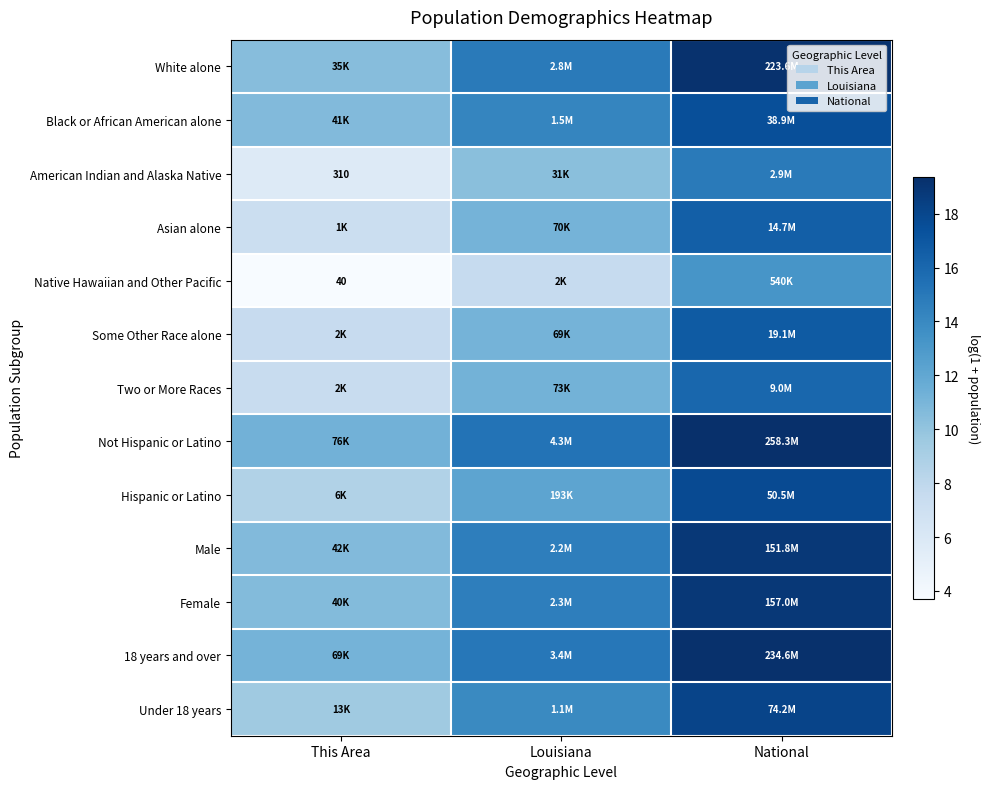

At National, list the series in order from largest to smallest.

Not Hispanic or Latino, 18 years and over, White alone, Female, Male, Under 18 years, Hispanic or Latino, Black or African American alone, Some Other Race alone, Asian alone, Two or More Races, American Indian and Alaska Native, Native Hawaiian and Other Pacific